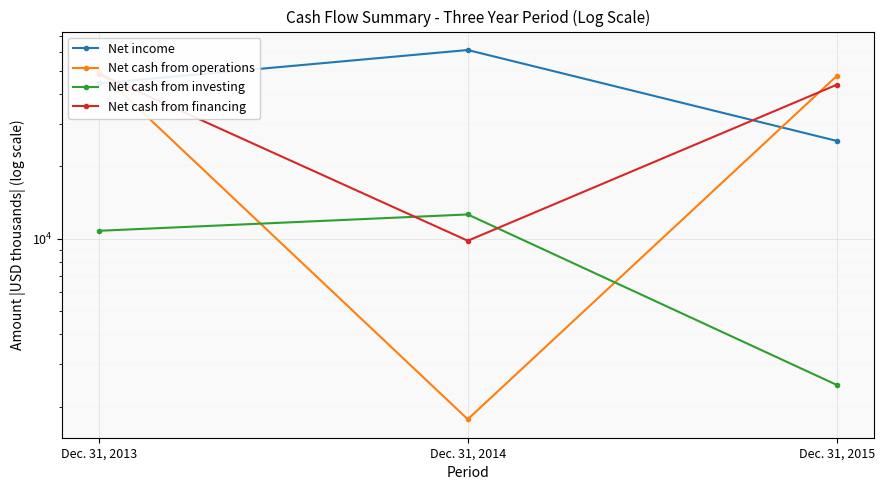

Is this an area chart (filled region under the line)?

No